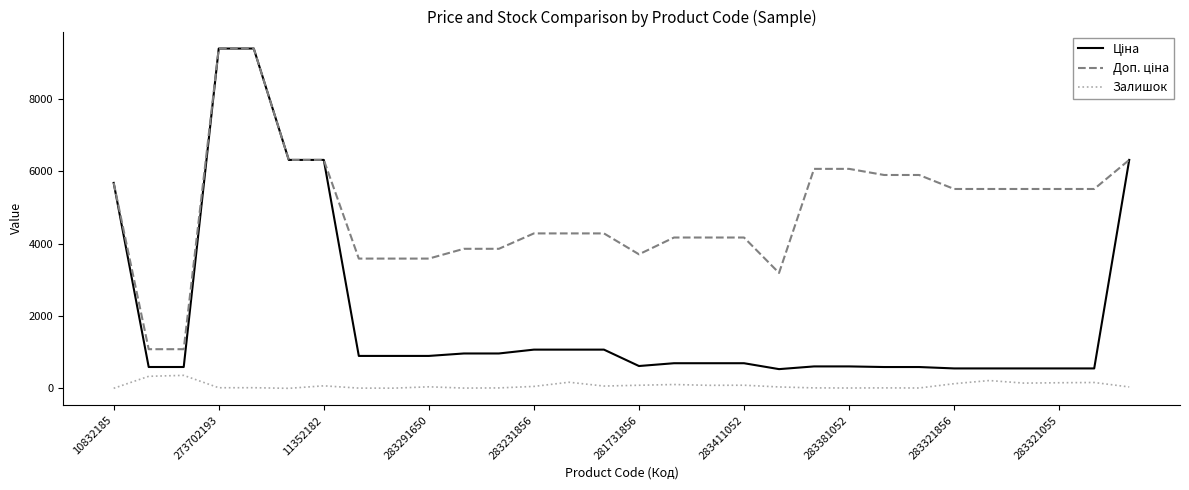

What is the greatest value displayed?

9384.0